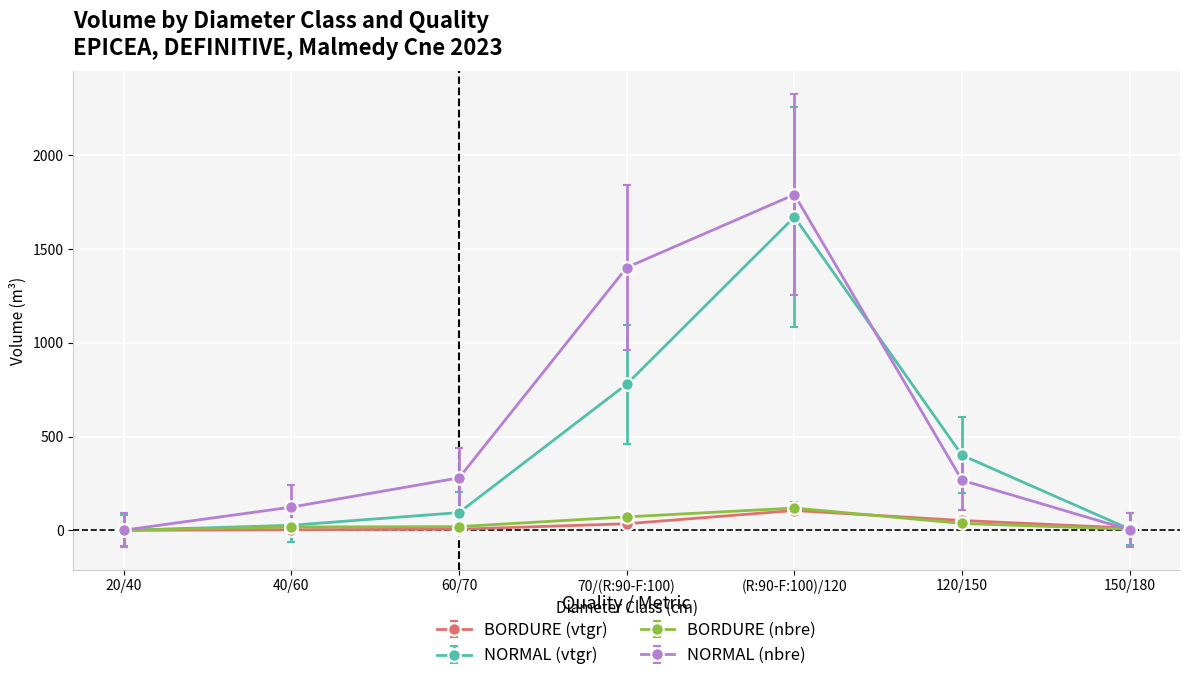

How many categories are shown in the chart?

7